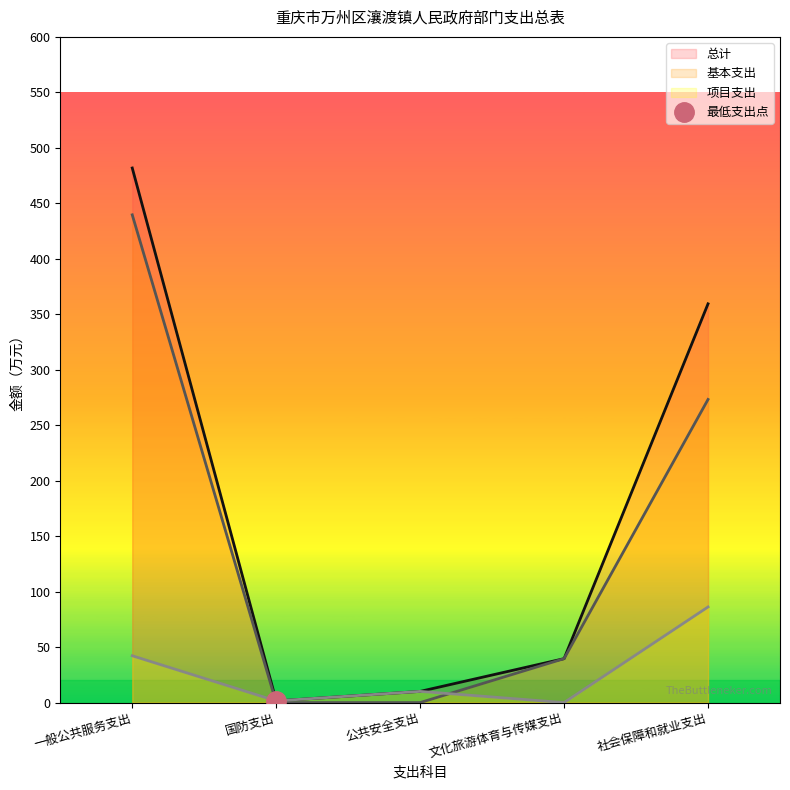

Does the chart display data point markers on the line(s)?

No